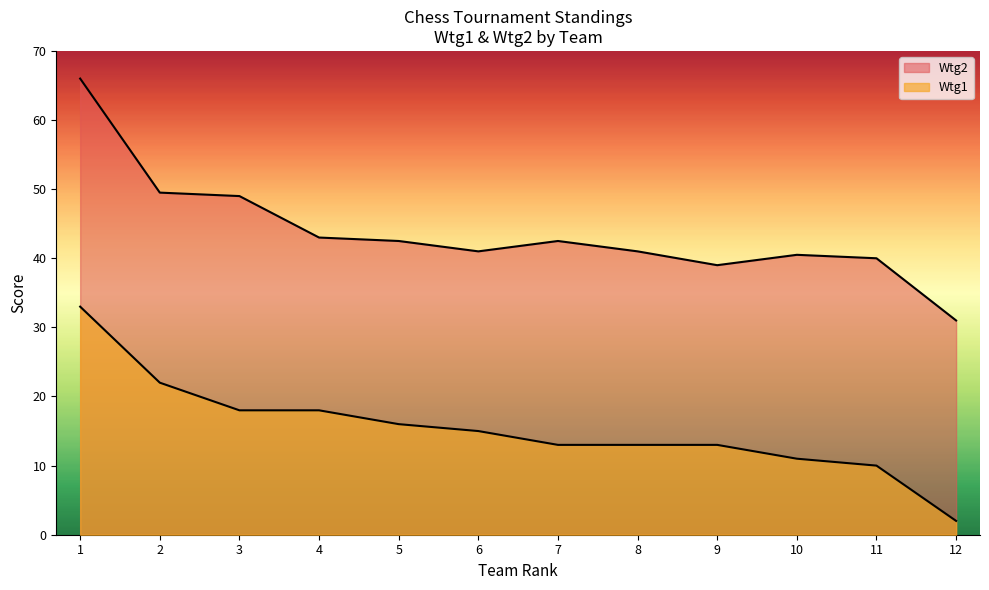

True or false: Wtg2 and Wtg1 intersect in this chart.

False